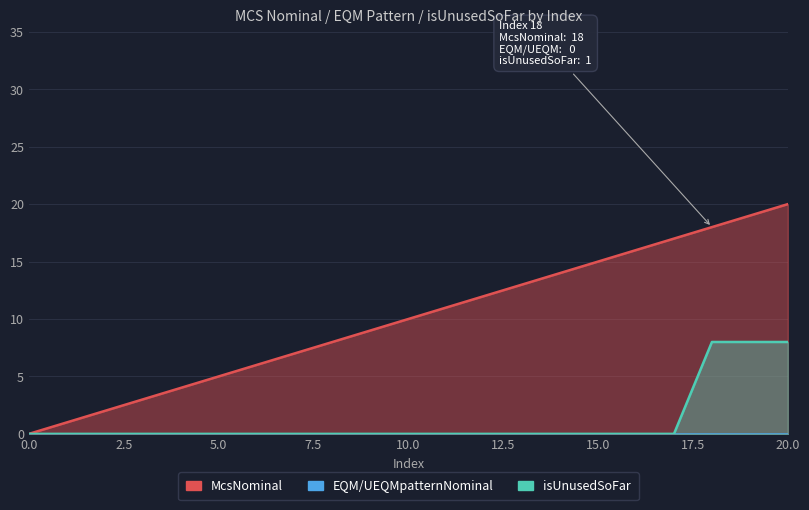

Does the chart have visible grid lines?

Yes